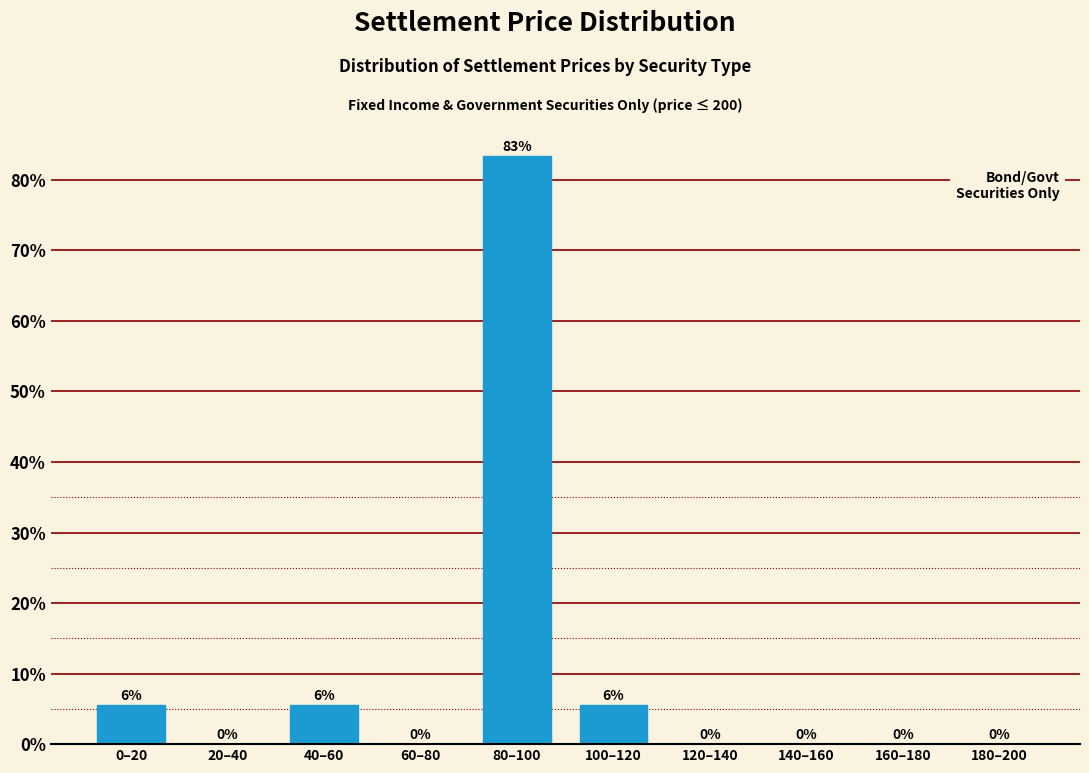

True or false: the data shows 83.3 at 80–100.

True